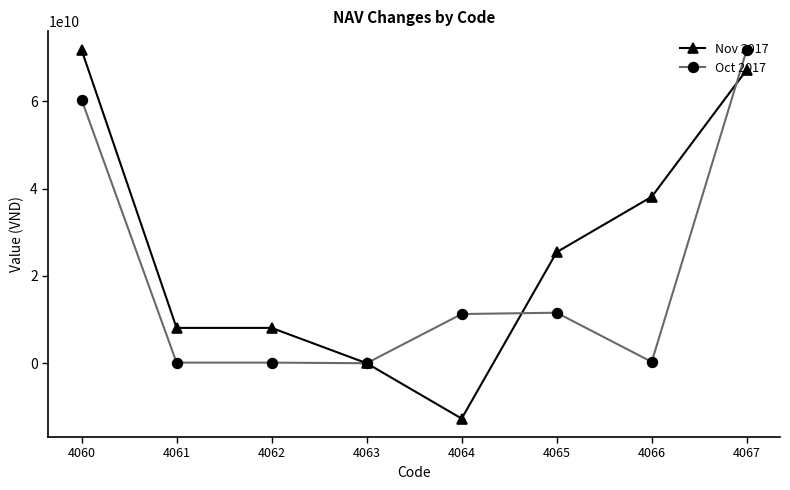

Which series has the largest range (max minus min)?

Nov 2017